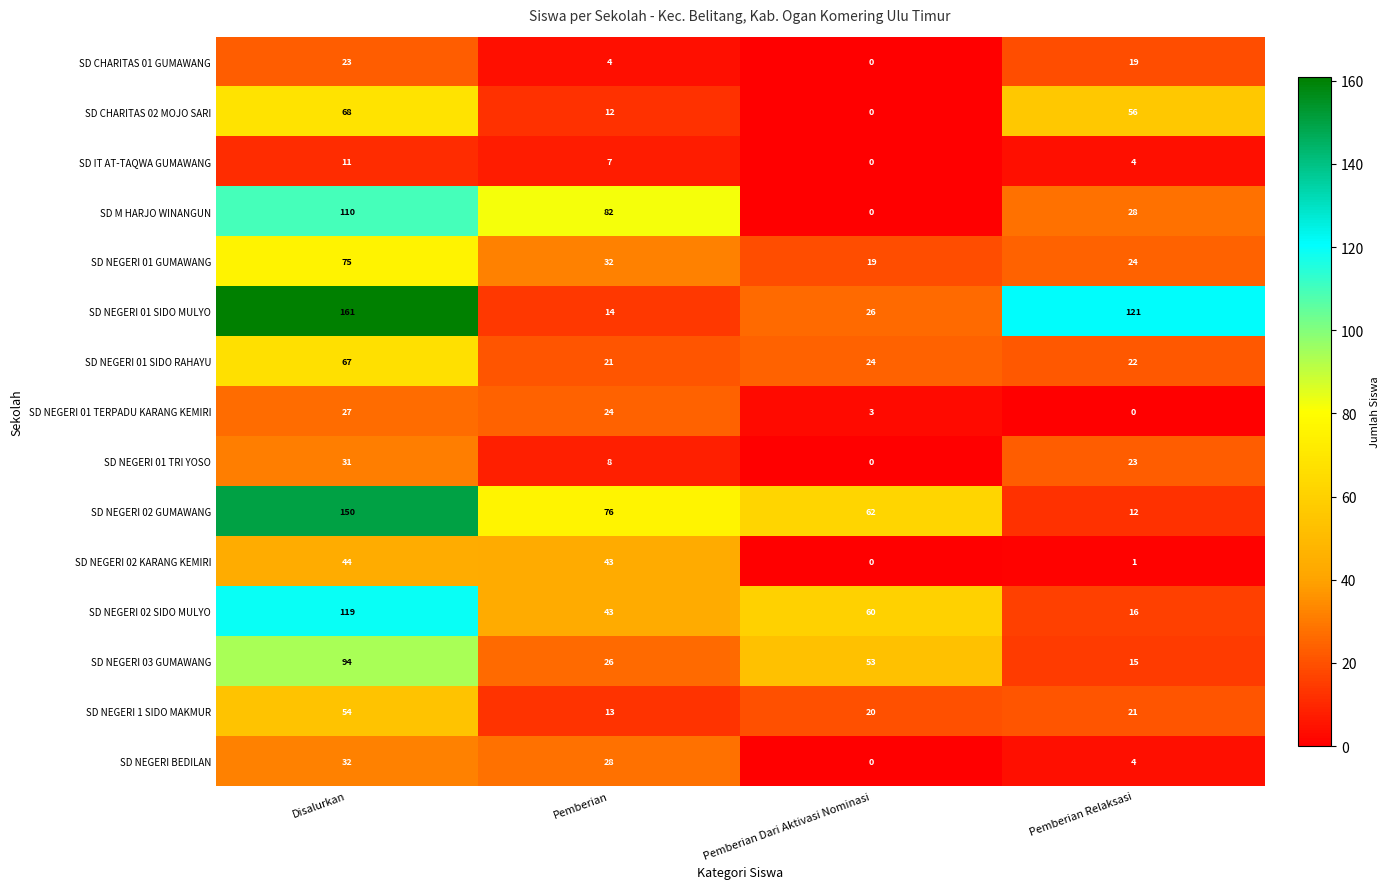

True or false: SD NEGERI 02 SIDO MULYO has a value of 60 at Pemberian Dari Aktivasi Nominasi.

True